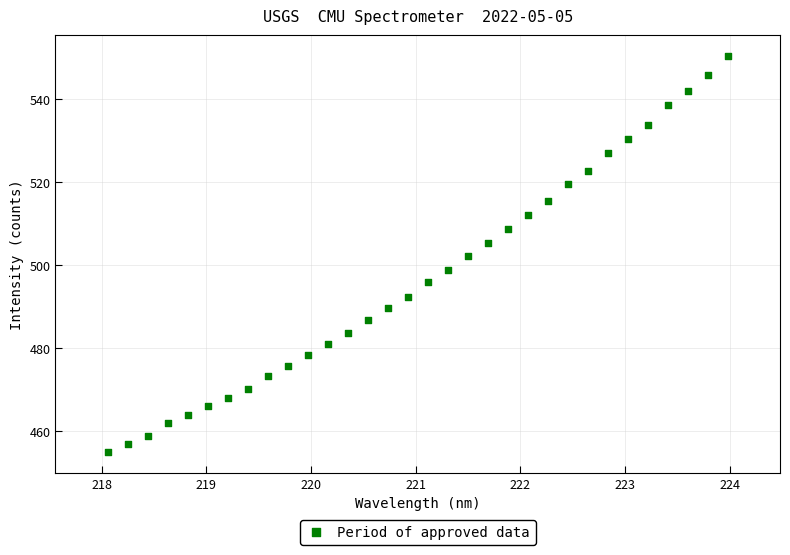

What is the range of X values (max minus min)?

5.9